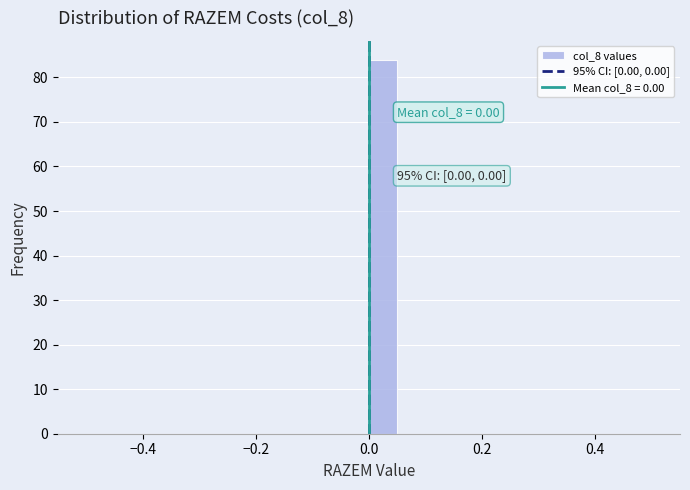

Around what value on the x-axis is the tallest bar? Give the approximate position of its centre, as read against the axis.

0.02